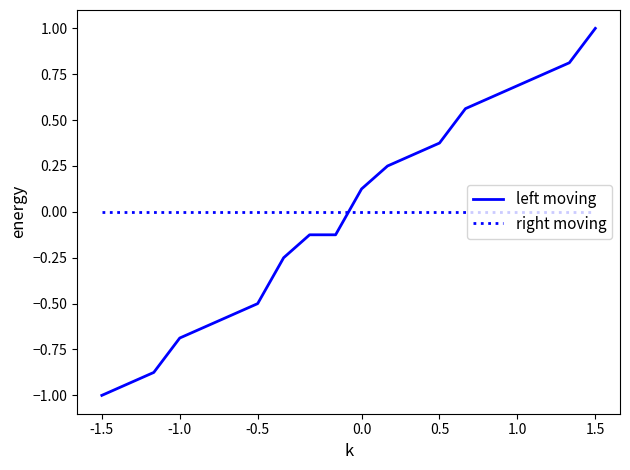

Does the chart have visible grid lines?

No